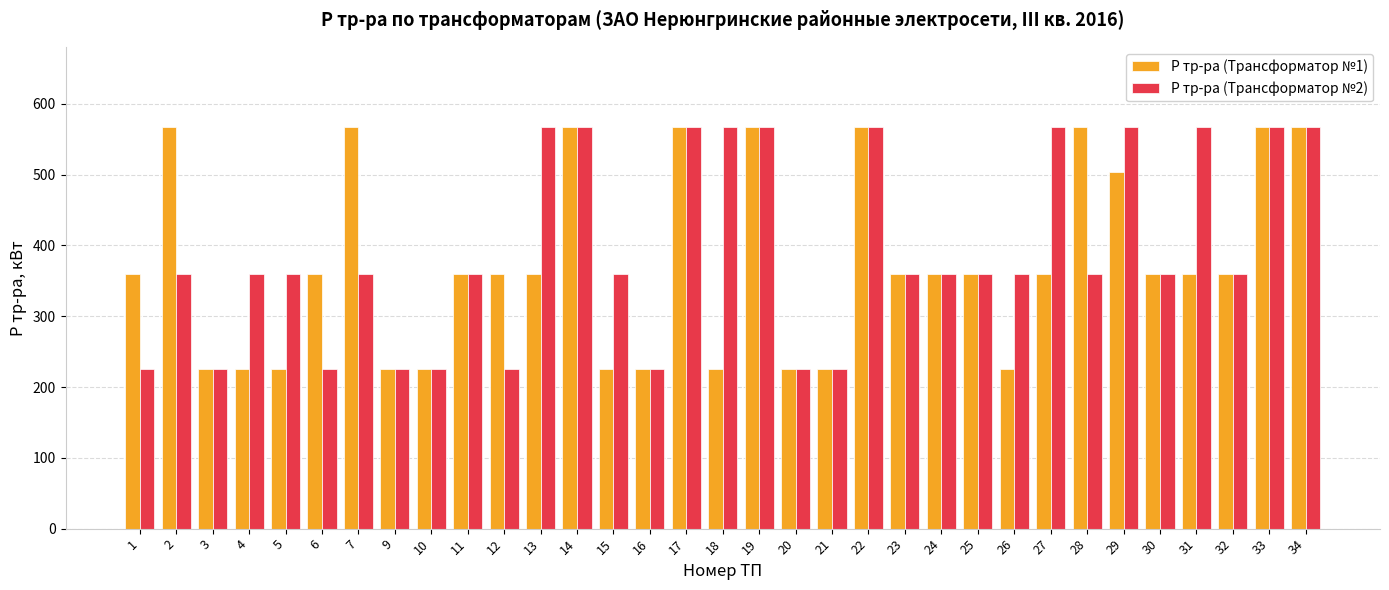

Reading left to right, list all the values displayed in this chart.

Р тр-ра (Трансформатор №1): 360	567	225	225	225	360	567	225	225	360	360	360	567	225	225	567	225	567	225	225	567	360	360	360	225	360	567	504	360	360	360	567	567
Р тр-ра (Трансформатор №2): 225	360	225	360	360	225	360	225	225	360	225	567	567	360	225	567	567	567	225	225	567	360	360	360	360	567	360	567	360	567	360	567	567